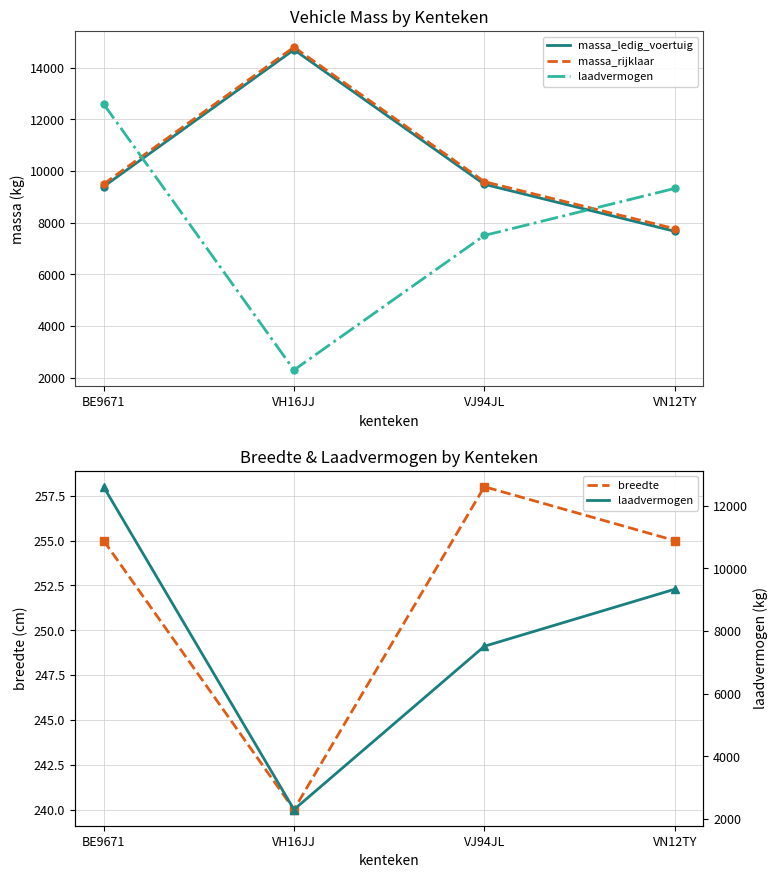

At which label is massa_rijklaar closest to 11285?

VJ94JL